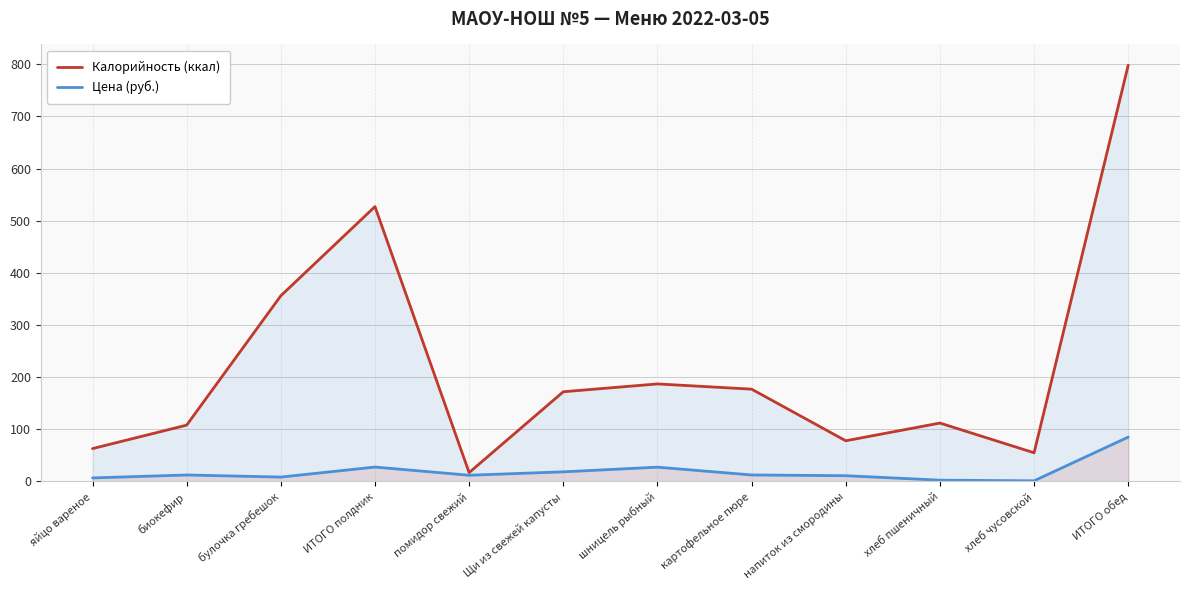

True or false: Калорийность (ккал) and Цена (руб.) cross at least once.

False